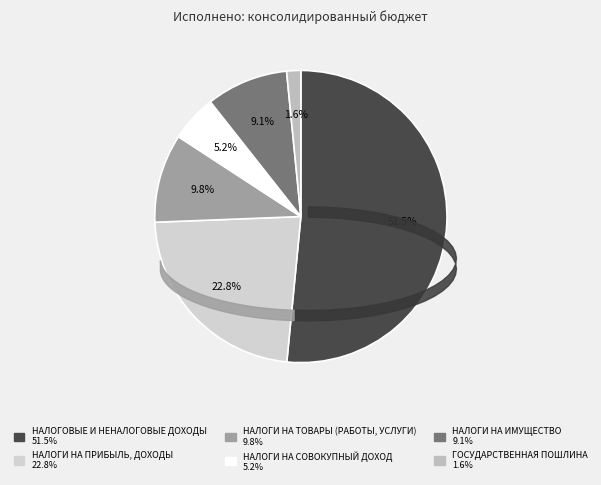

The НАЛОГИ НА ПРИБЫЛЬ, ДОХОДЫ slice represents 23% of the pie. True or false?

True